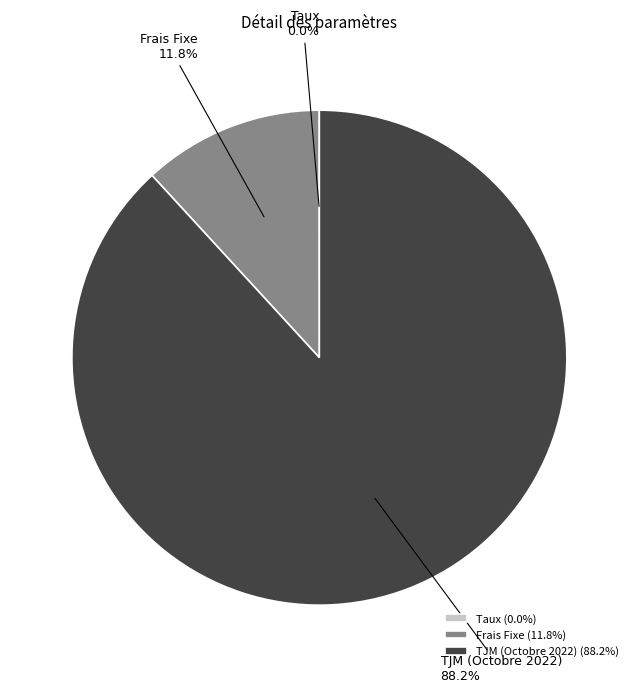

What is the total percentage of Frais Fixe and TJM (Octobre 2022)?

100.0%